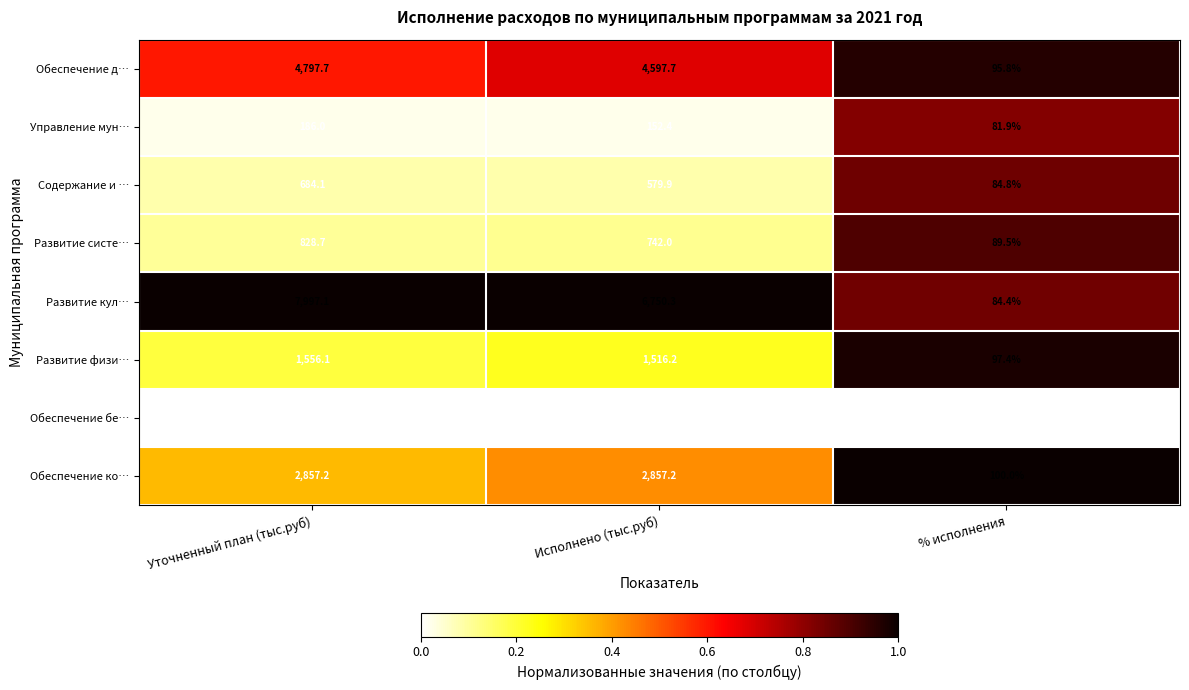

At which category is the sum across all series the highest?

Уточненный план (тыс.руб)